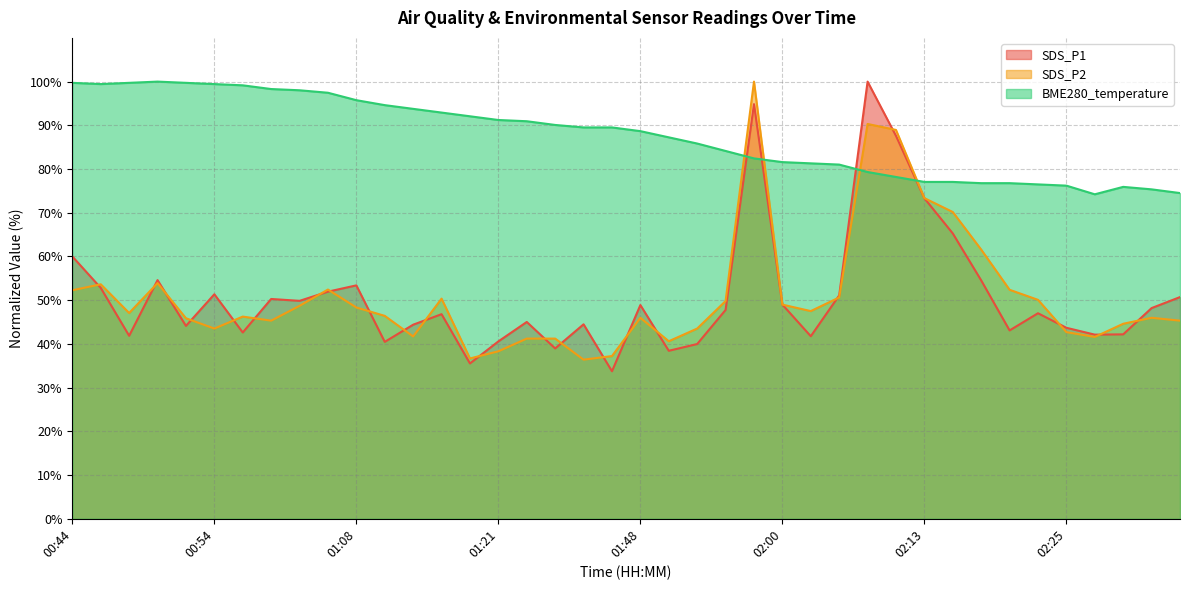

How many times do SDS_P2 and BME280_temperature cross each other?

4